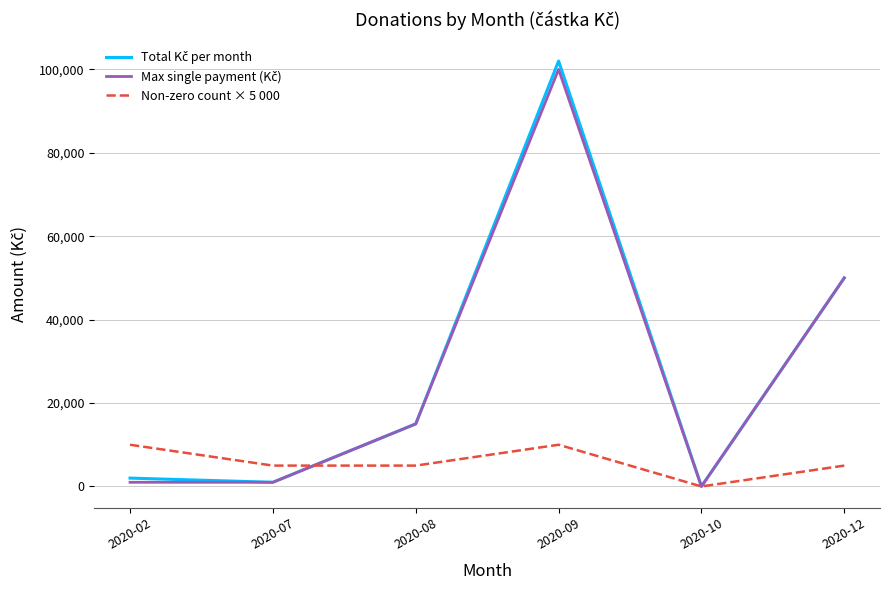

What is the maximum value shown in the chart?

102000